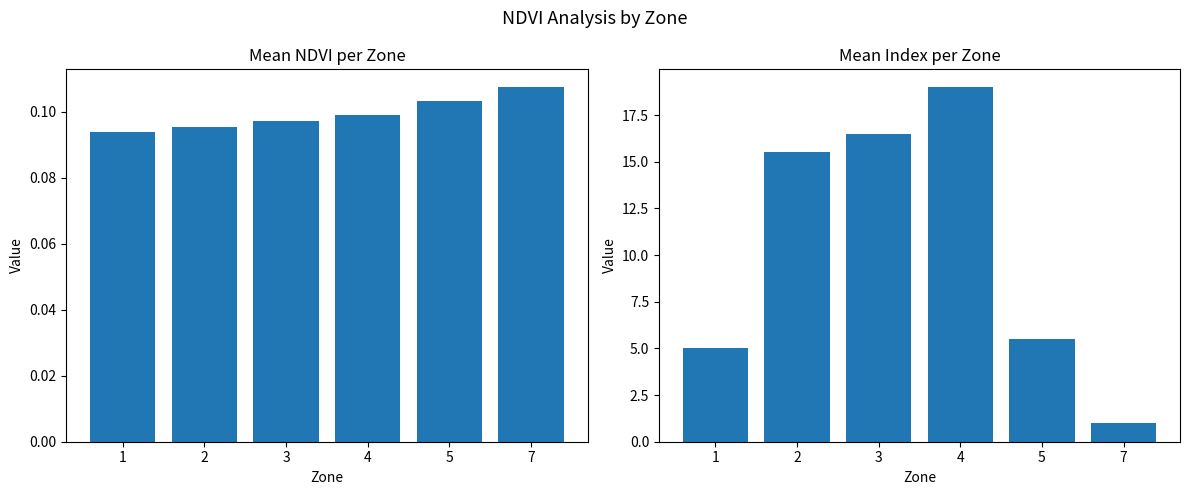

Reading left to right, what are all the values shown in this chart?

Mean NDVI: 0.1	0.1	0.1	0.1	0.1	0.1
Mean Index: 5.0	15.5	16.5	19.0	5.5	1.0